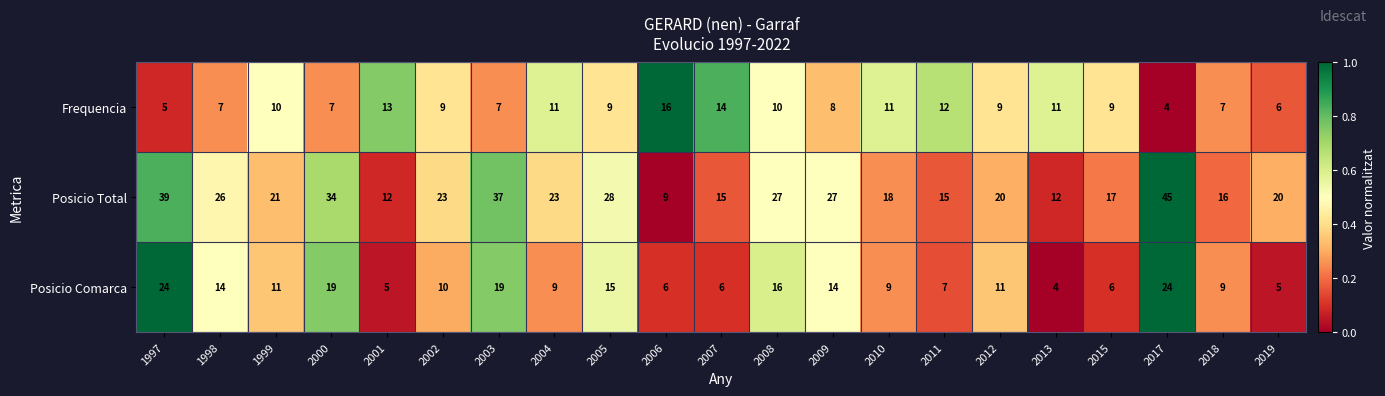

Between 2007 and 2015, which series saw the biggest shift?

Frequencia